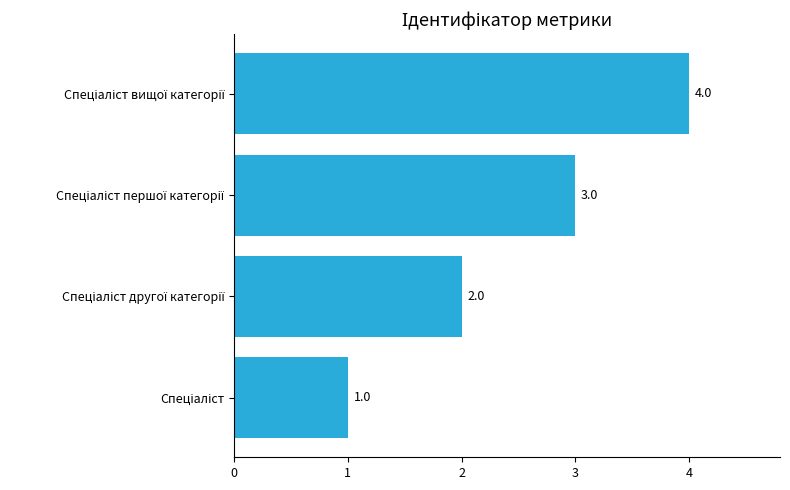

How many data points are less than 3?

2